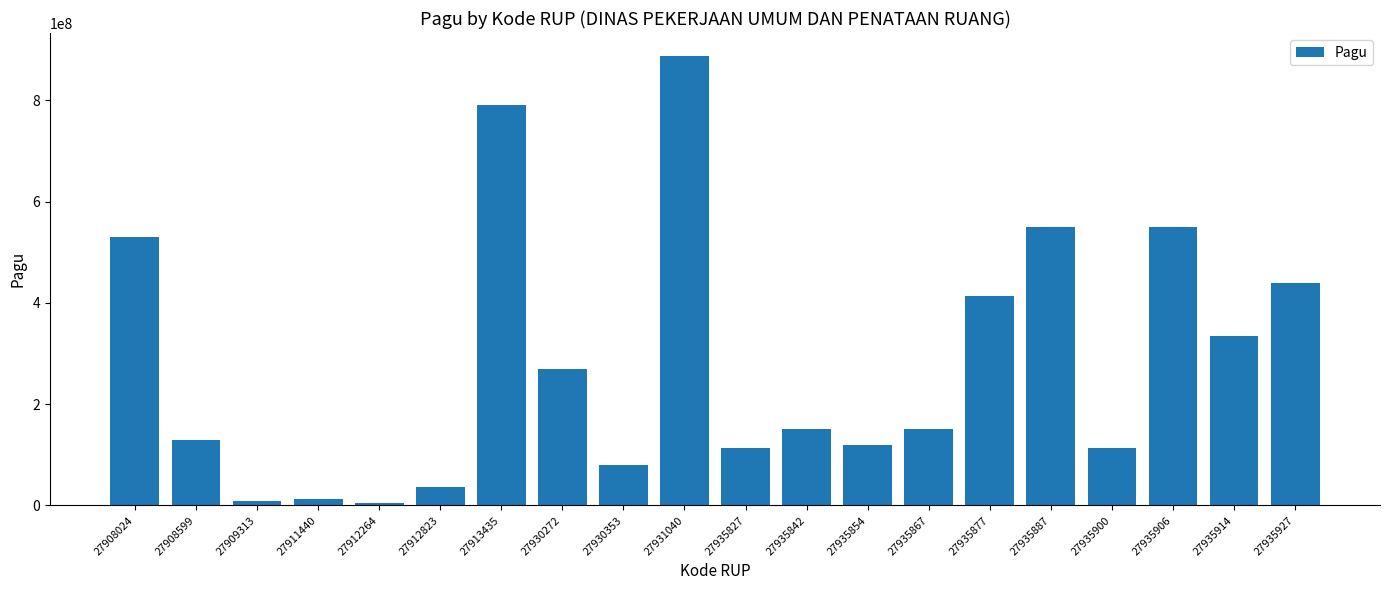

Are the bars horizontal?

No